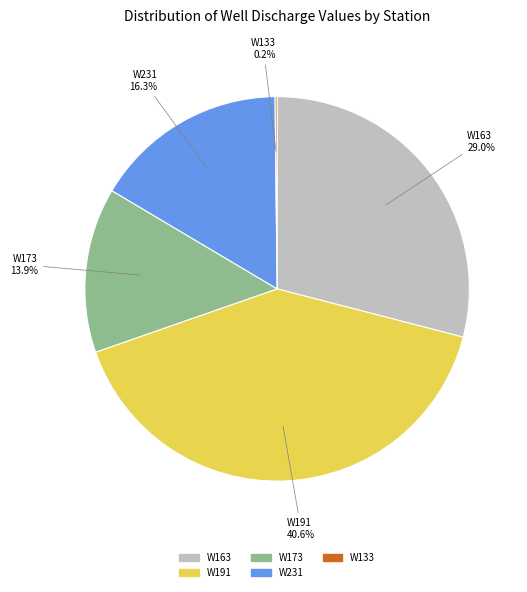

Combined, what portion of the pie is W173 and W191?

54.5%